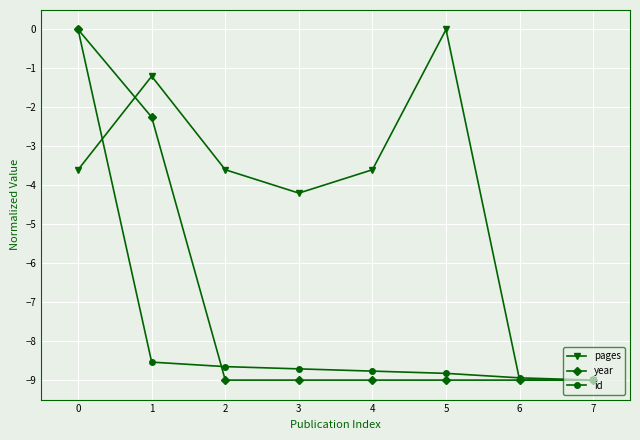

Is the value of year at 1 greater than the value of id at 7?

Yes